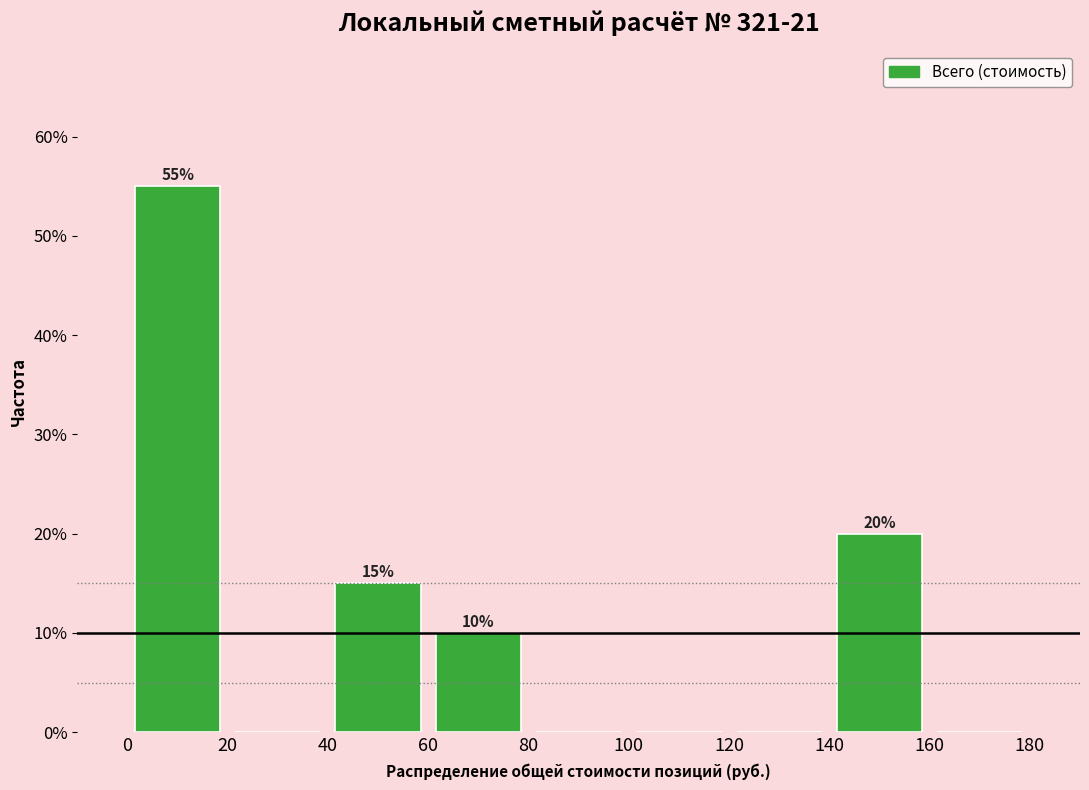

Which range on the x-axis has the tallest bar?

0 to 20